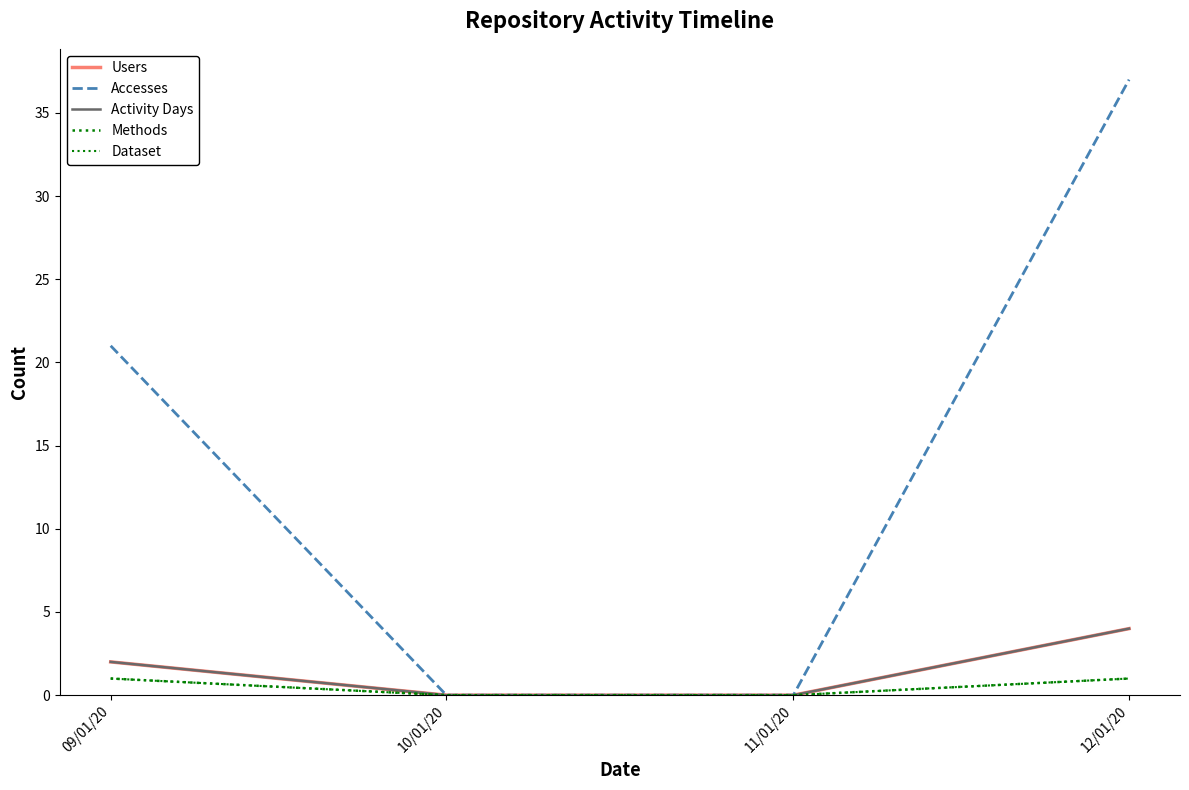

Does the chart have visible grid lines?

No